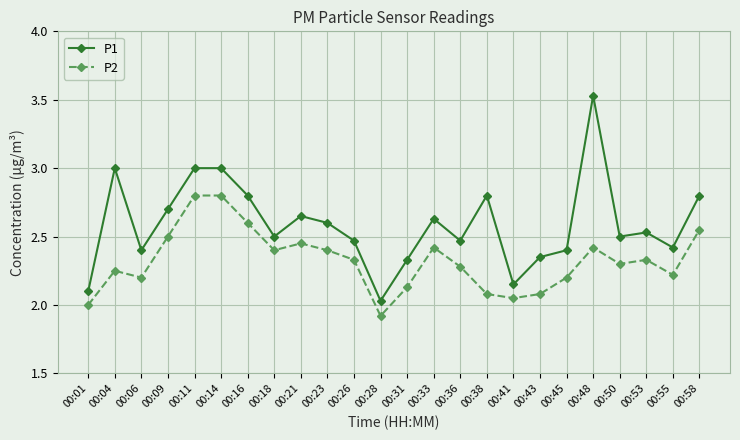

Between 00:04 and 00:09, which series saw the biggest shift?

P1